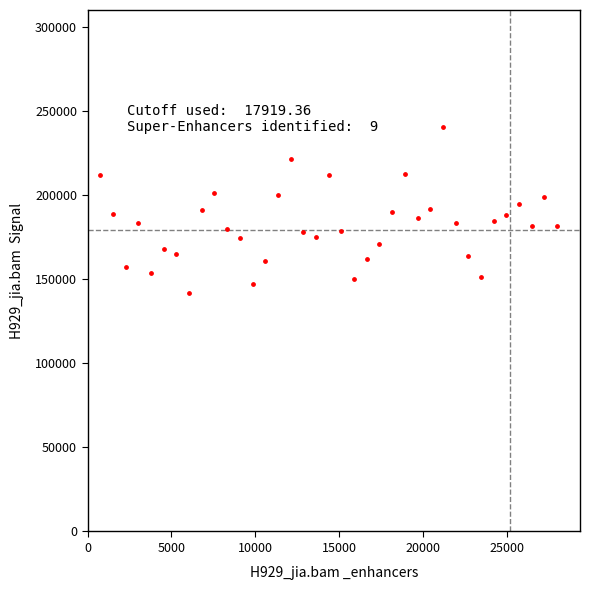

What is the range of Y values (max minus min)?

98804.7